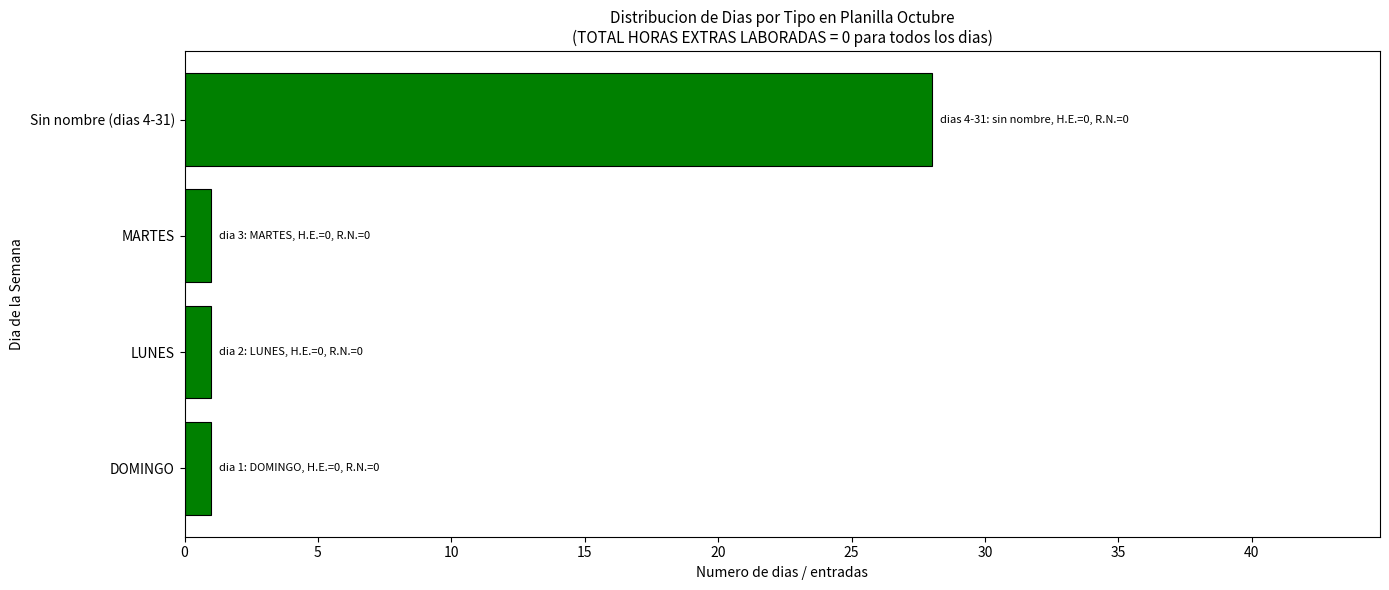

The value at Sin nombre (dias 4-31) is 38. True or false?

False